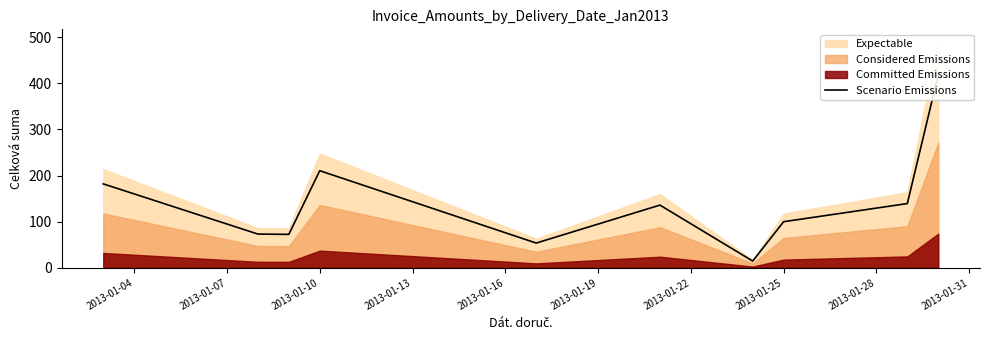

How many lines are shown in the chart?

1